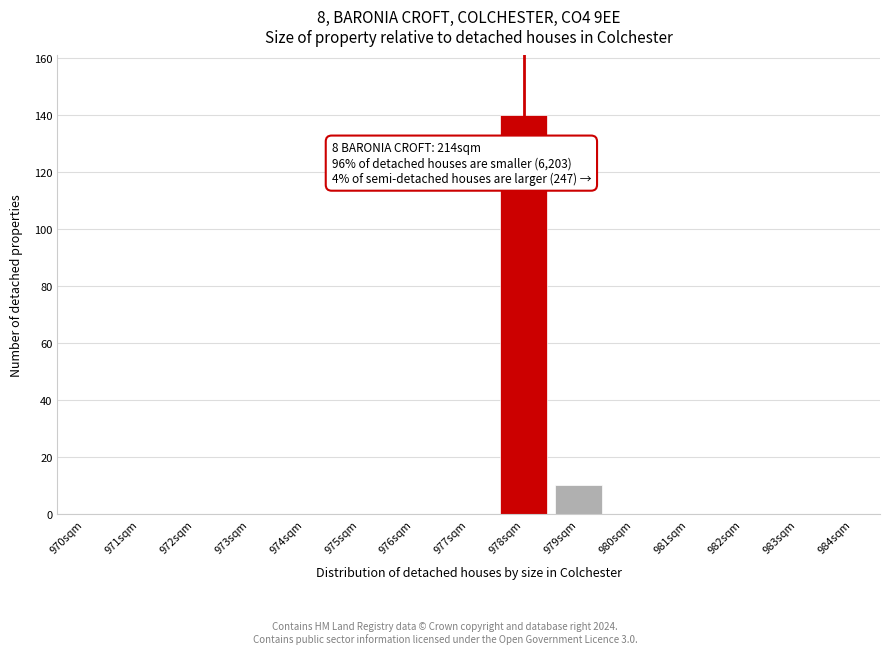

Reading left to right, list all the values displayed in this chart.

970sqm=0	971sqm=0	972sqm=0	973sqm=0	974sqm=0	975sqm=0	976sqm=0	977sqm=0	978sqm=140	979sqm=10	980sqm=0	981sqm=0	982sqm=0	983sqm=0	984sqm=0